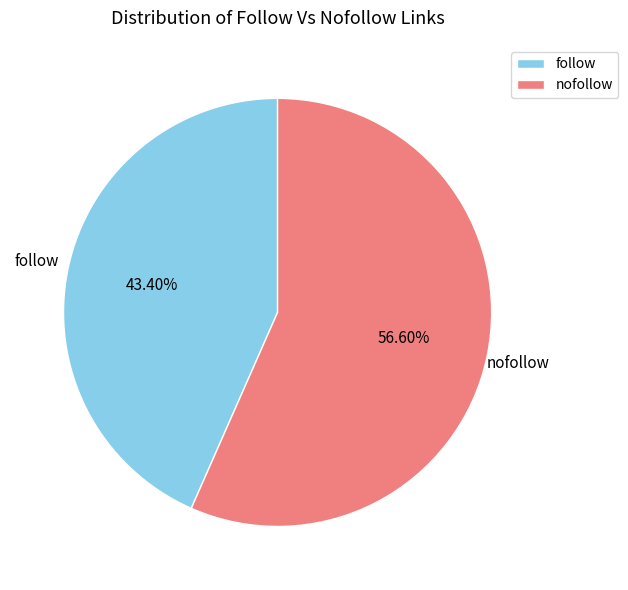

Is it true that nofollow is 46% of the pie?

False